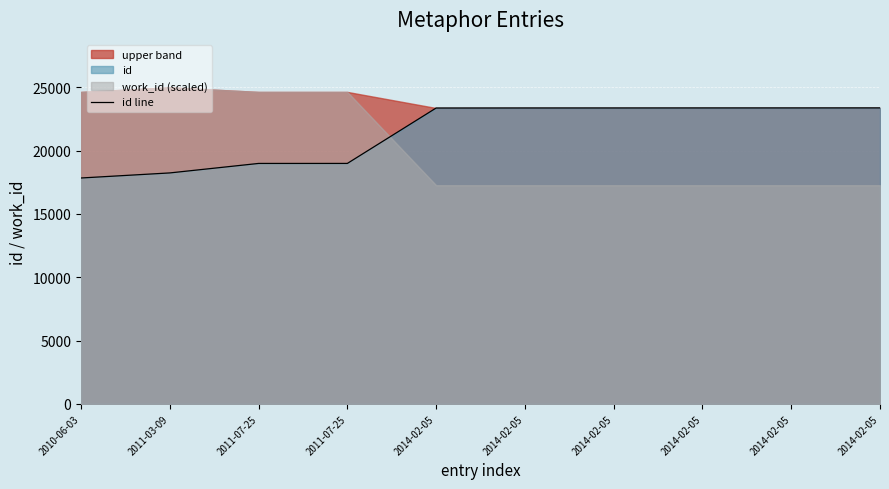

Where is the data nearest to the value 20604?

2011-07-25